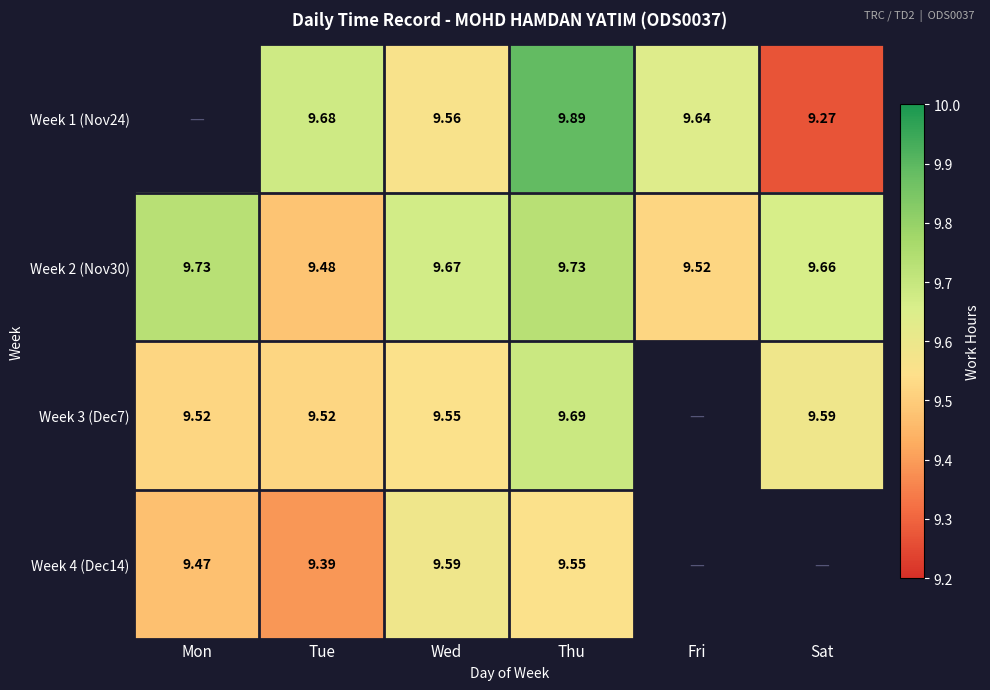

What is the difference between the highest and lowest values at Wed?

0.1